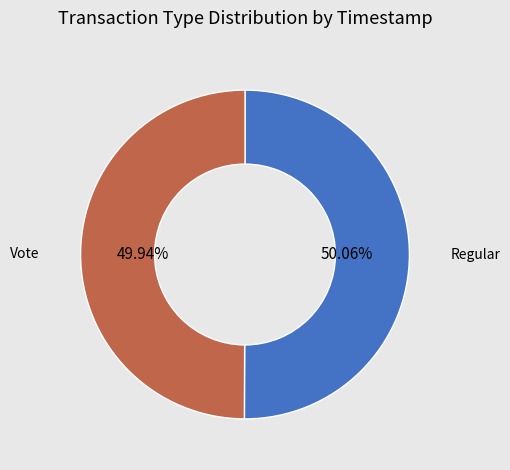

Combined, do Regular and Vote account for over 50%?

Yes